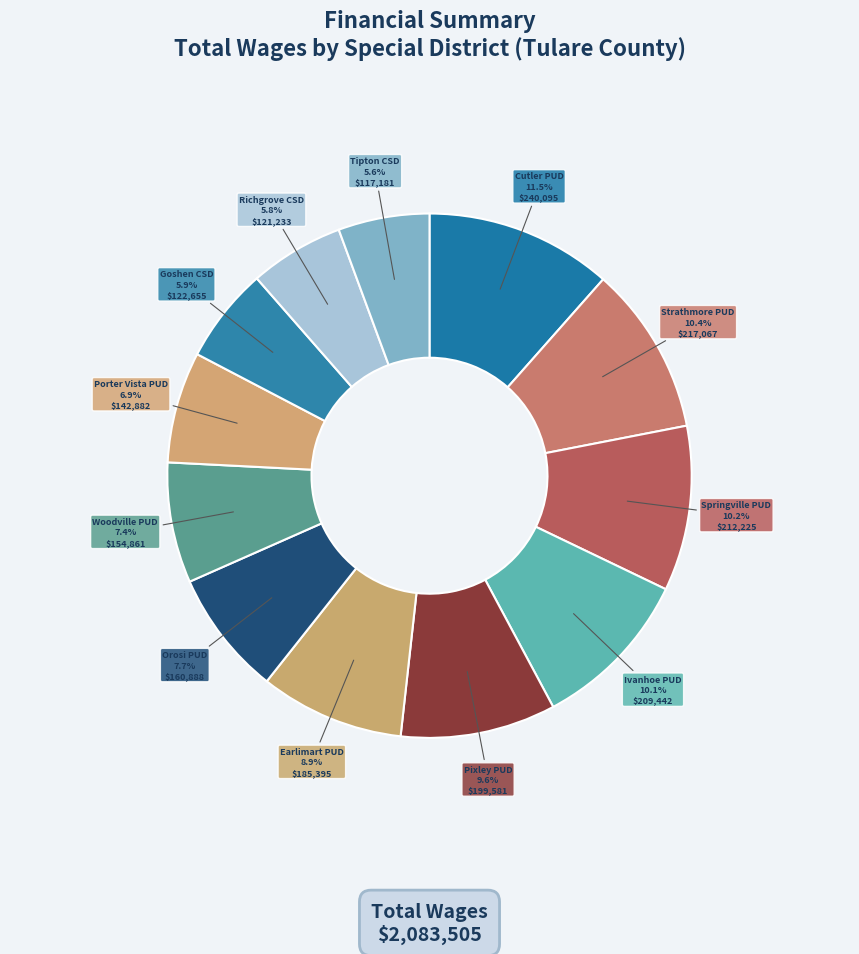

How much of the chart is everything except Springville PUD?

89.8%